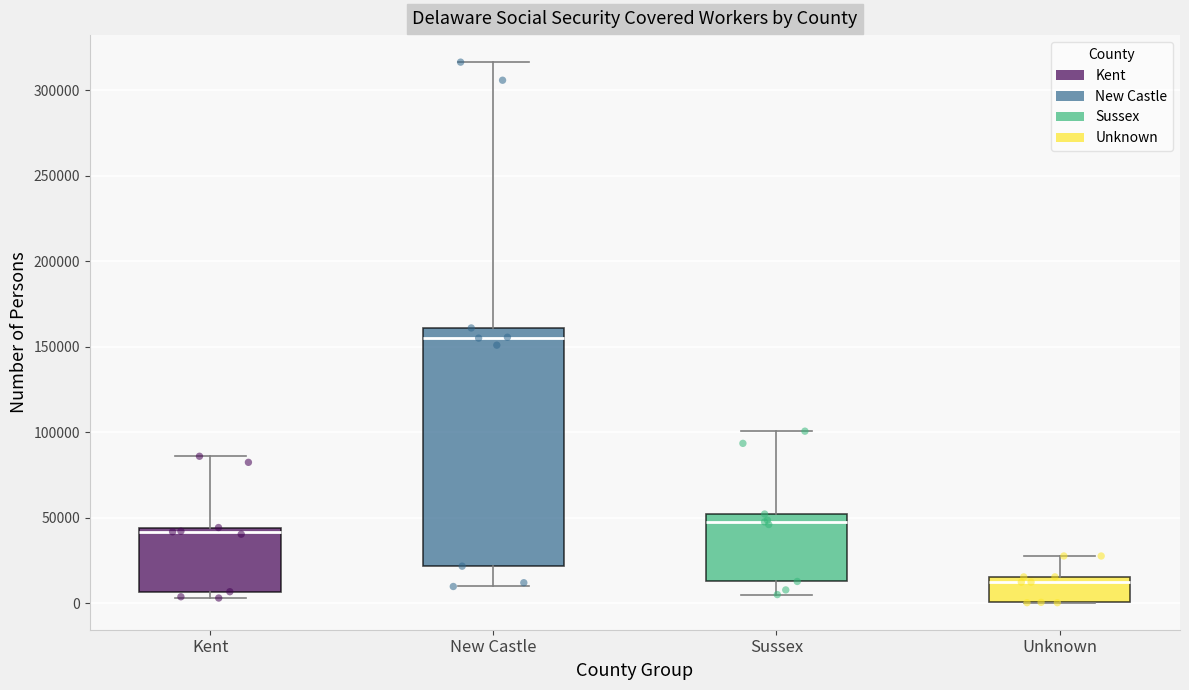

Where is the upper edge of the box for New Castle on the y-axis? The values are not printed on the chart, so give them approximately, as read against the axis.

160000